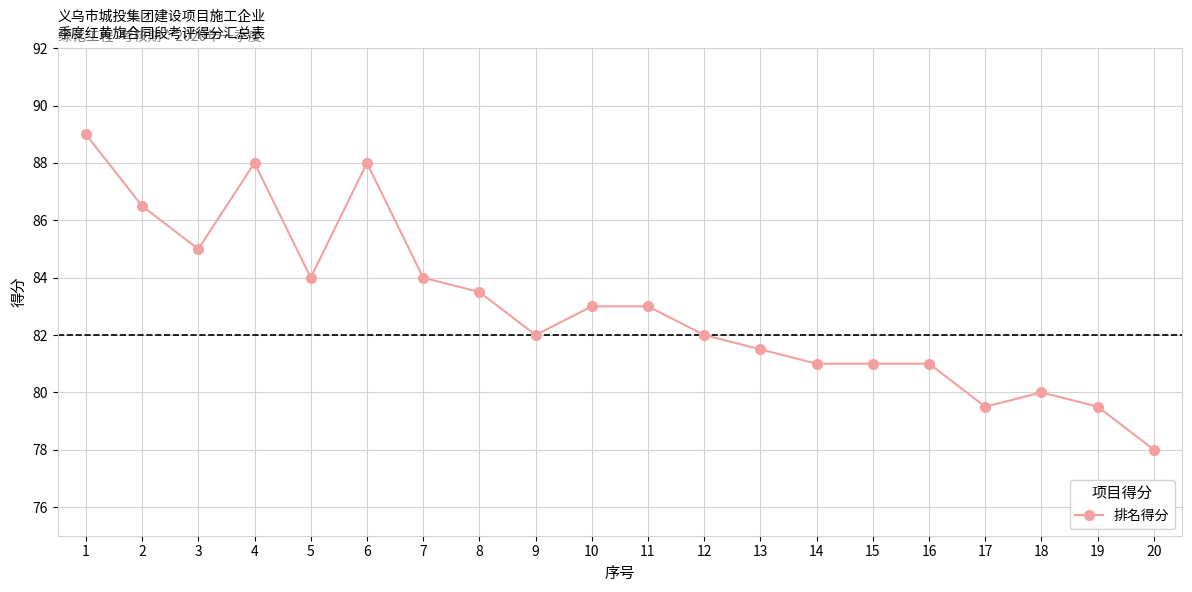

True or false: the data shows 82.0 at 12.

True